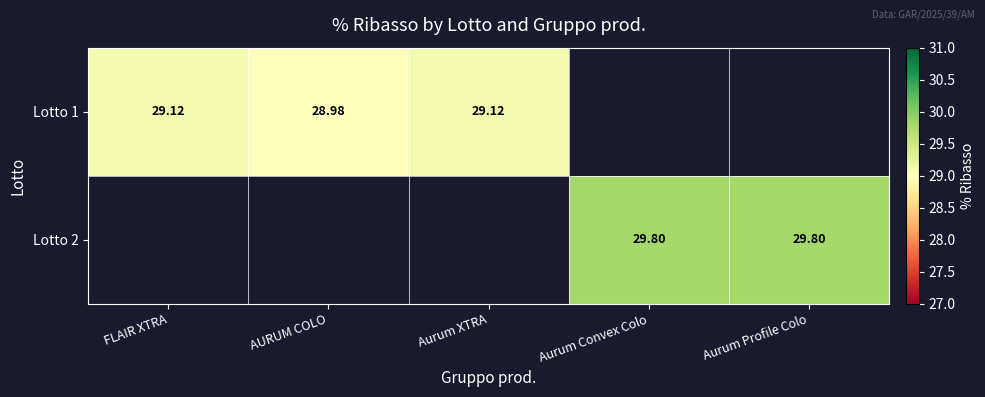

Is the value of Lotto 2 at Aurum Convex Colo greater than the value of Lotto 1 at Aurum XTRA?

Yes